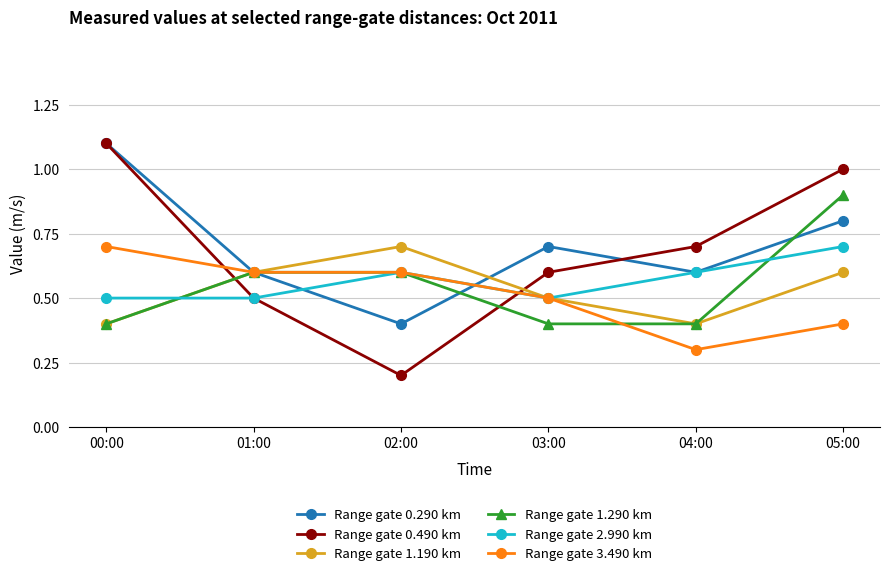

What is the label of the 4th point from the right?

02:00